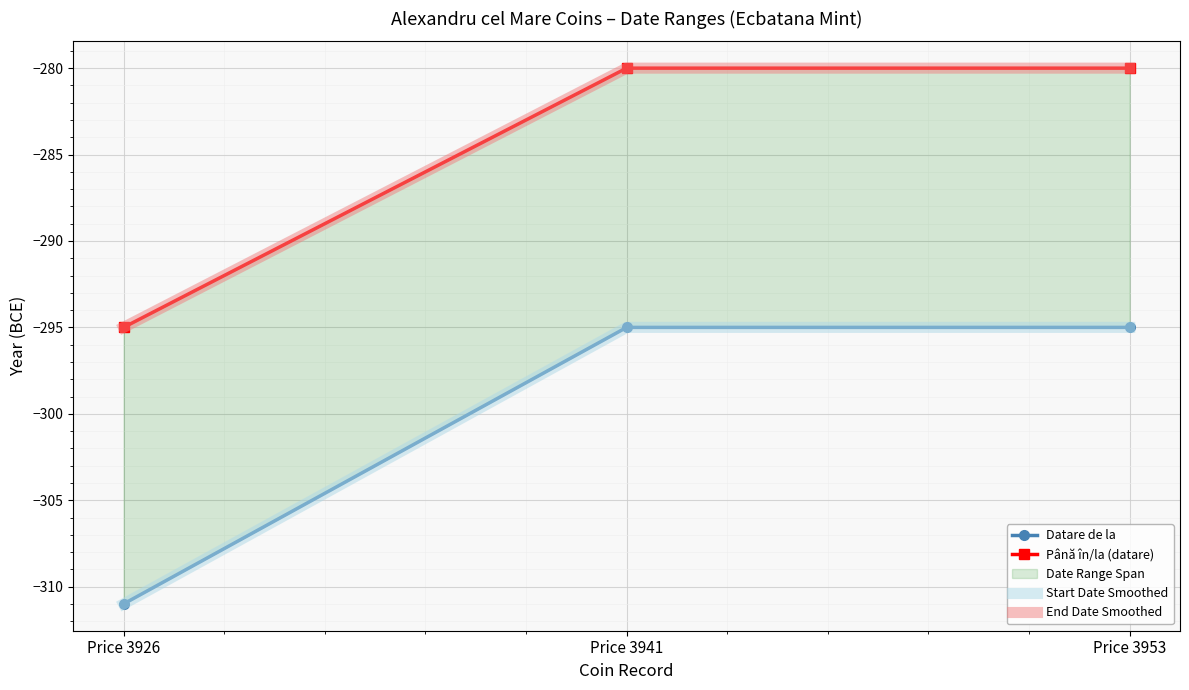

Which series has the largest total across all categories?

Până în/la (datare)